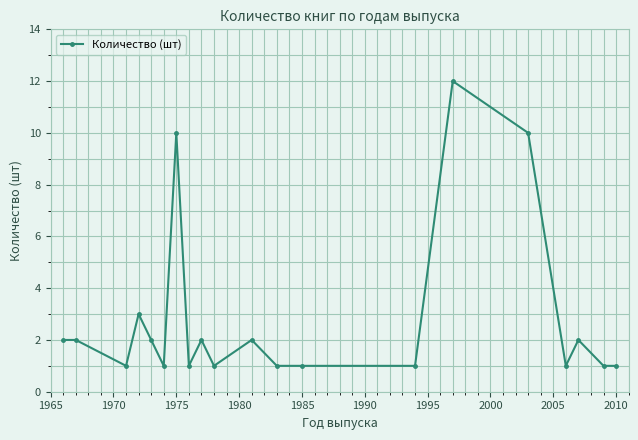

Reading left to right, transcribe all the data shown in this chart.

2	2	1	3	2	1	10	1	2	1	2	1	1	1	12	10	1	2	1	1